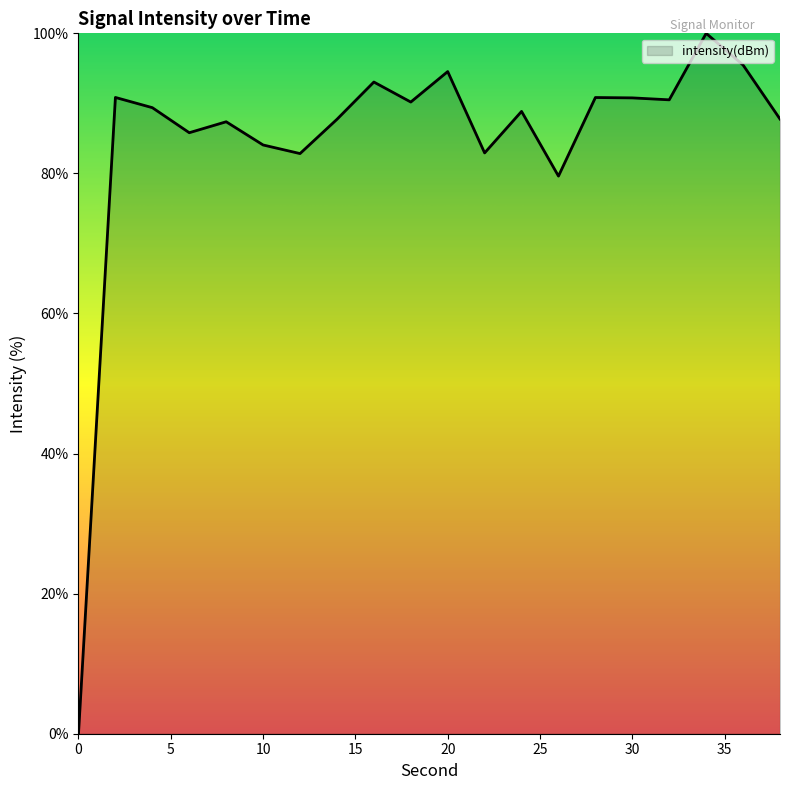

What is the maximum value shown in the chart?

100.0